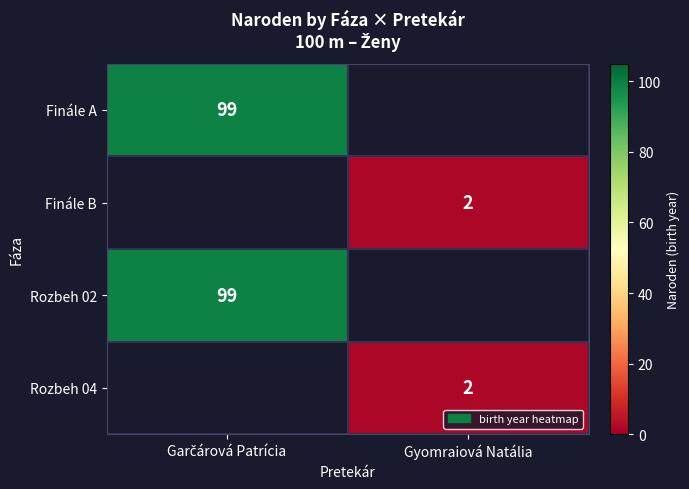

List the series in order of their overall mean, highest first.

Finále A, Finále B, Rozbeh 02, Rozbeh 04